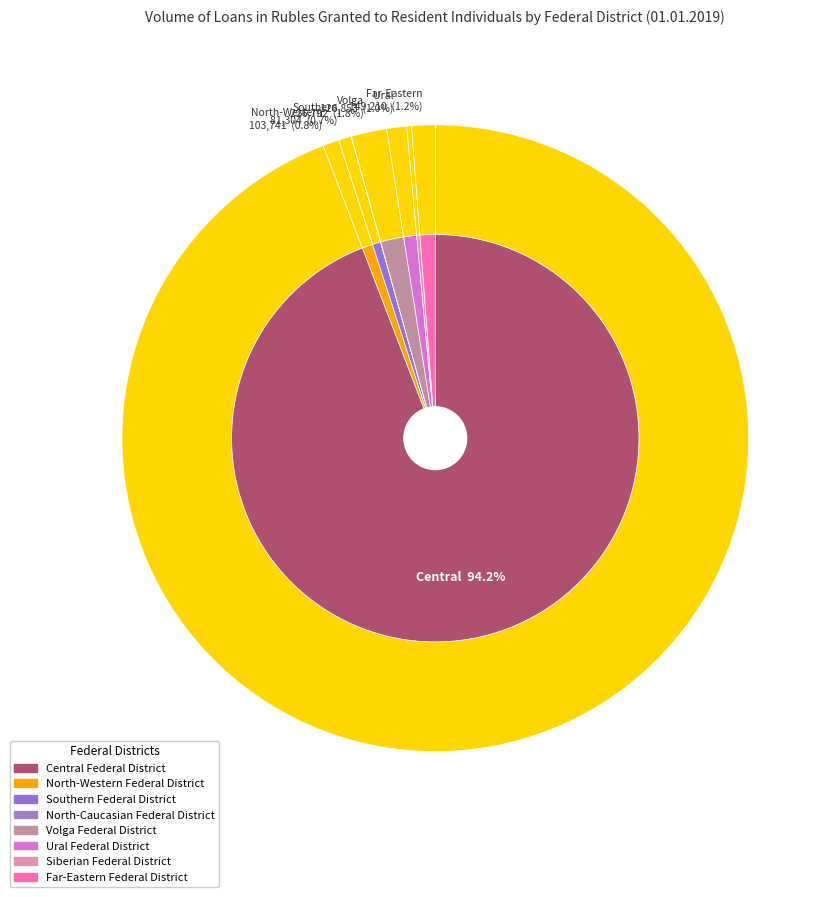

Which has a higher value, Ural Federal District or North-Western Federal District?

Ural Federal District